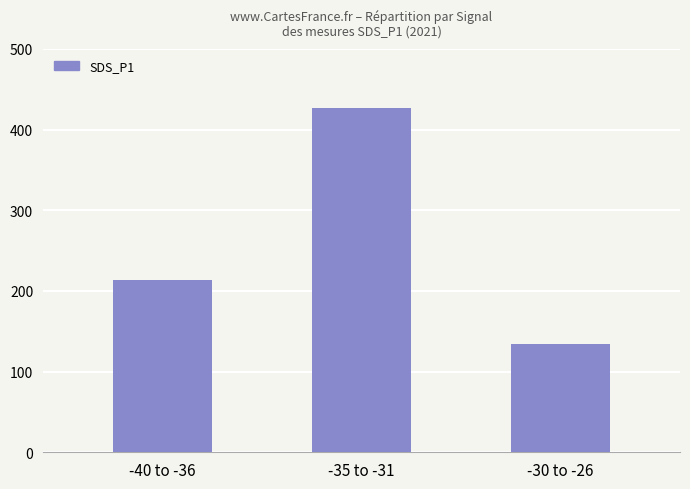

What is the sum of the values at -35 to -31 and -30 to -26?

561